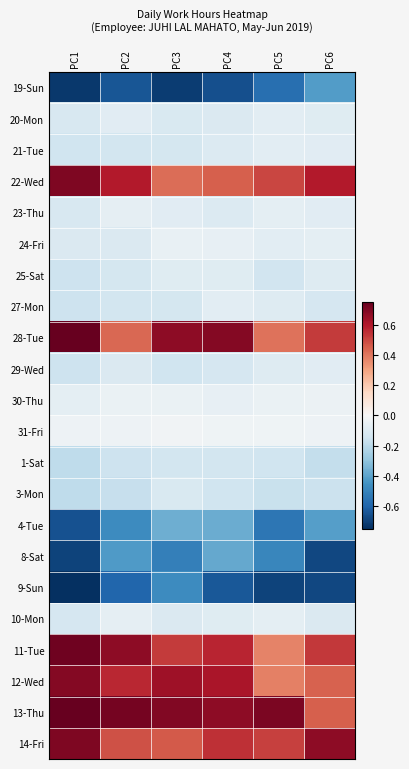

At PC5, list the series in order from smallest to largest.

9-Sun, 19-Sun, 4-Tue, 8-Sat, 3-Mon, 1-Sat, 25-Sat, 29-Wed, 27-Mon, 24-Fri, 21-Tue, 20-Mon, 10-Mon, 23-Thu, 30-Thu, 31-Fri, 11-Tue, 12-Wed, 28-Tue, 22-Wed, 14-Fri, 13-Thu